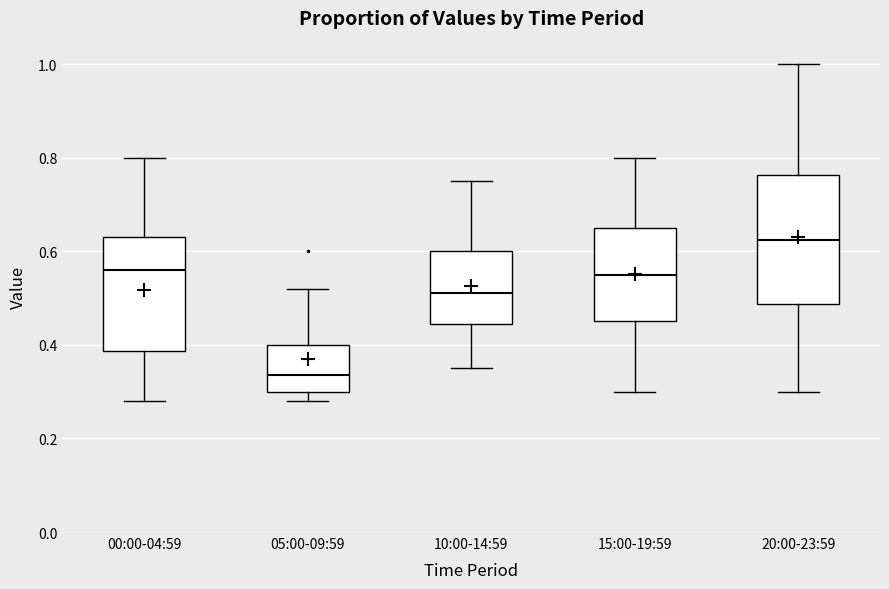

Reading left to right, read every box against the y-axis: the position of its median line, the range the box covers, and the ends of its whiskers. The values are not printed on the chart, so give them approximately, as read against the axis.

00:00-04:59: median 0.56, box 0.38 to 0.64, whiskers 0.28 to 0.80
05:00-09:59: median 0.34, box 0.30 to 0.40, whiskers 0.28 to 0.52
10:00-14:59: median 0.52, box 0.44 to 0.60, whiskers 0.36 to 0.76
15:00-19:59: median 0.56, box 0.46 to 0.66, whiskers 0.30 to 0.80
20:00-23:59: median 0.62, box 0.48 to 0.76, whiskers 0.30 to 1.00